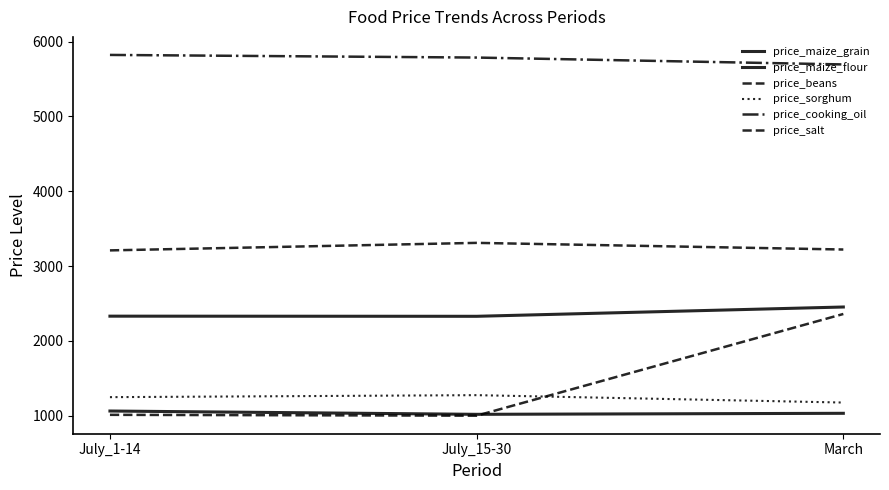

Count the number of data series in this chart.

6